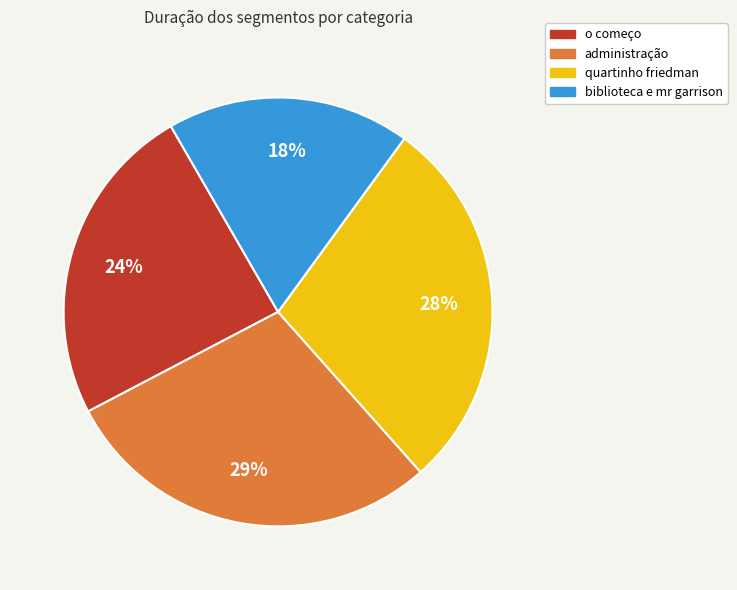

Is there any slice that represents more than half of the pie?

No